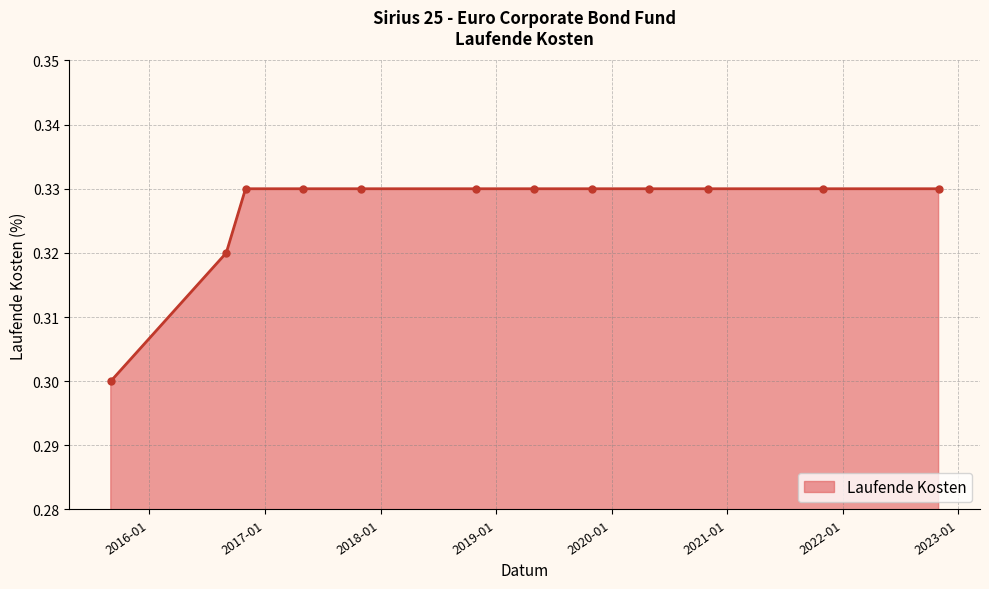

What is the sum of all values?

3.9